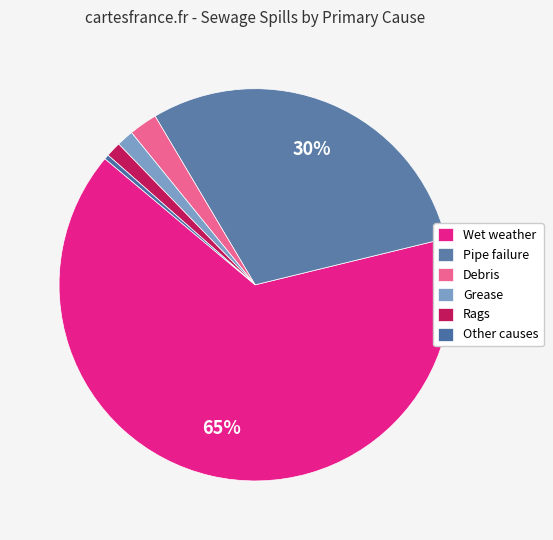

How many slices are in this pie chart?

6